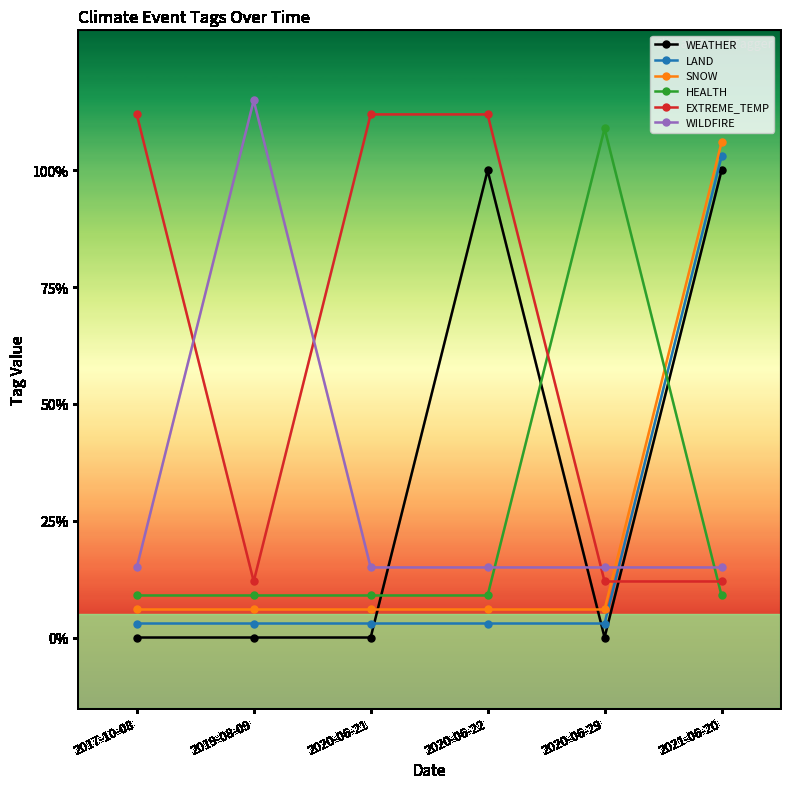

Which series has the largest total across all categories?

EXTREME_TEMP